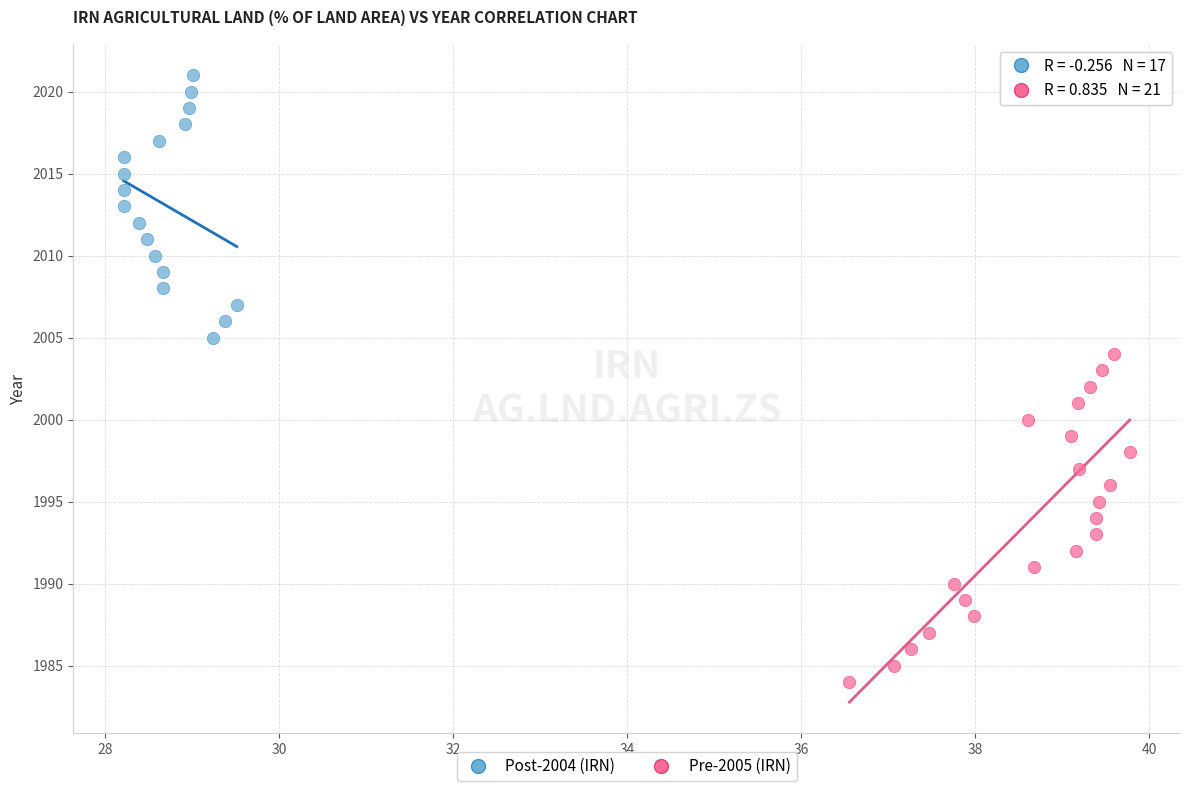

Which series has the largest Y range (max minus min)?

Pre-2005 (IRN)